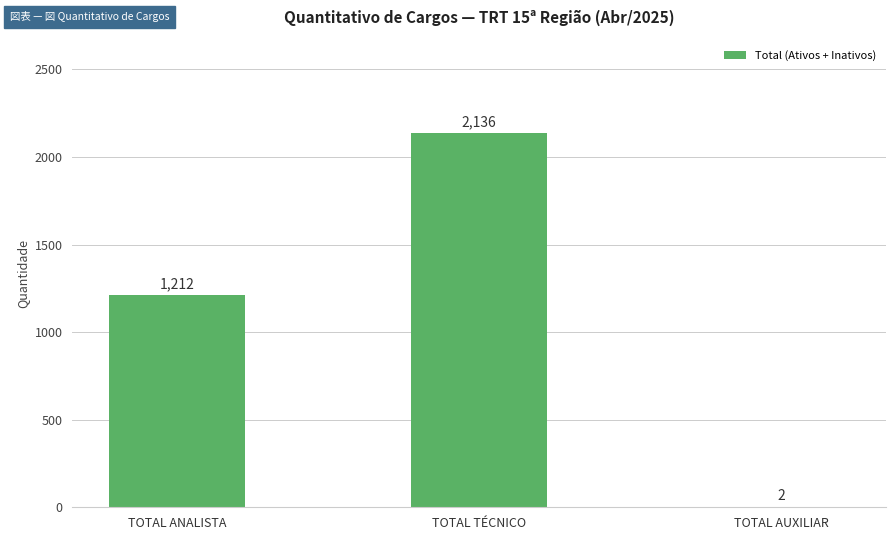

What is the maximum value shown in the chart?

2136